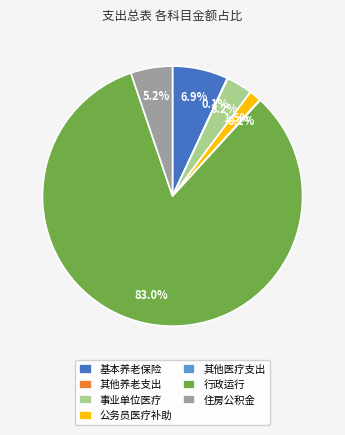

Is there any slice that represents more than half of the pie?

Yes